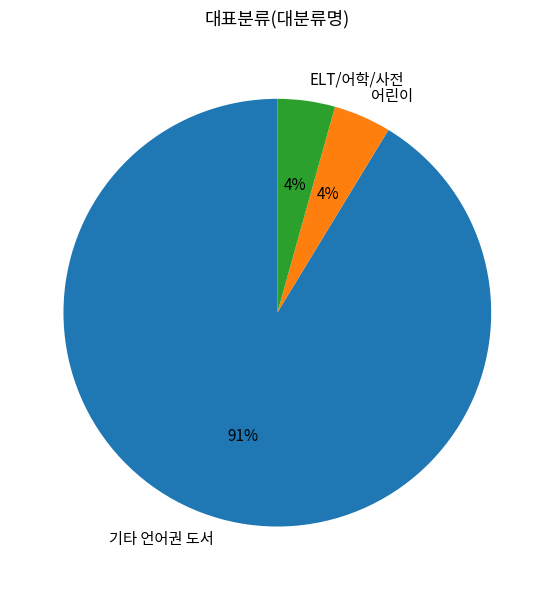

How many slices are in this pie chart?

3